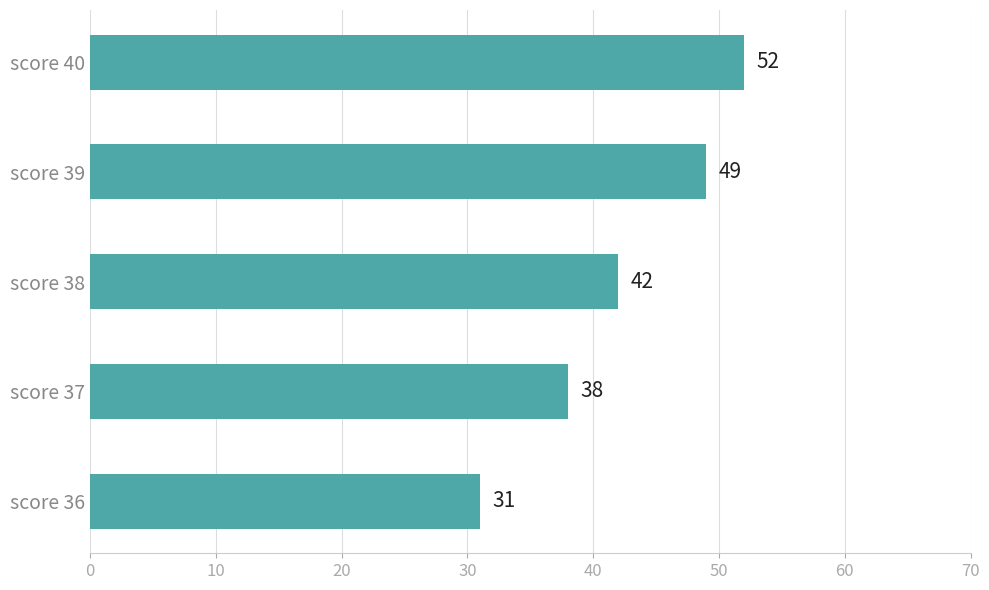

Are the bars horizontal?

Yes